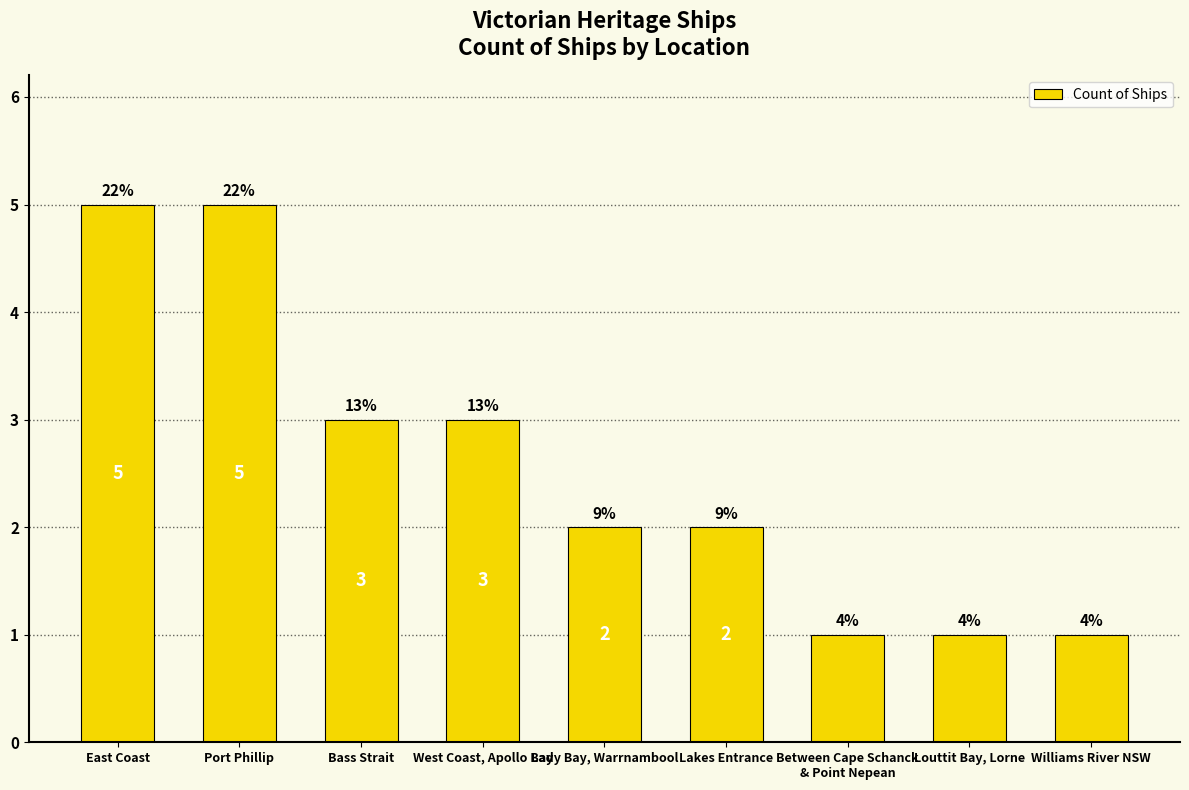

What is the greatest value displayed?

5